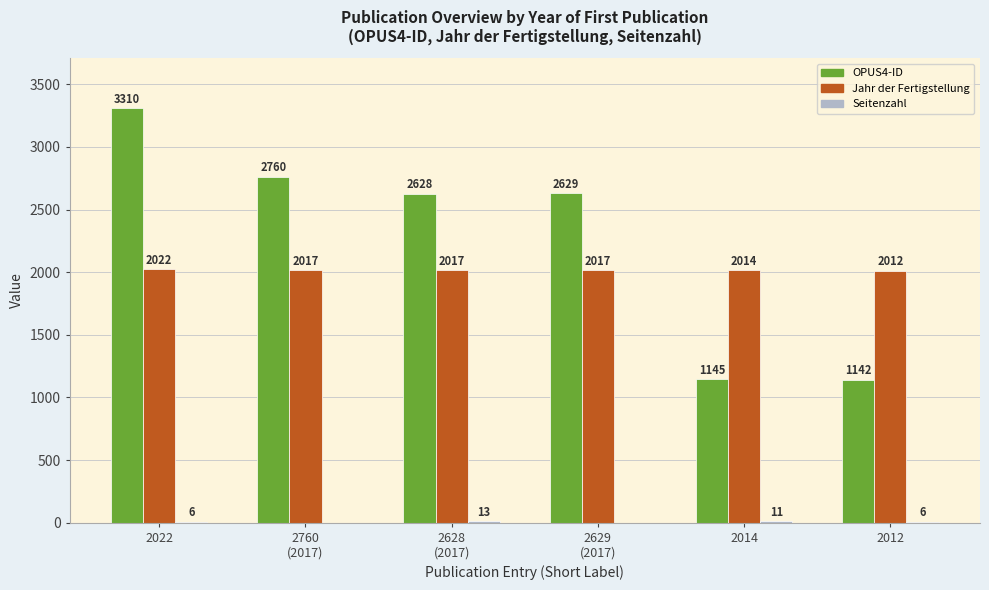

Which series has the largest range (max minus min)?

OPUS4-ID